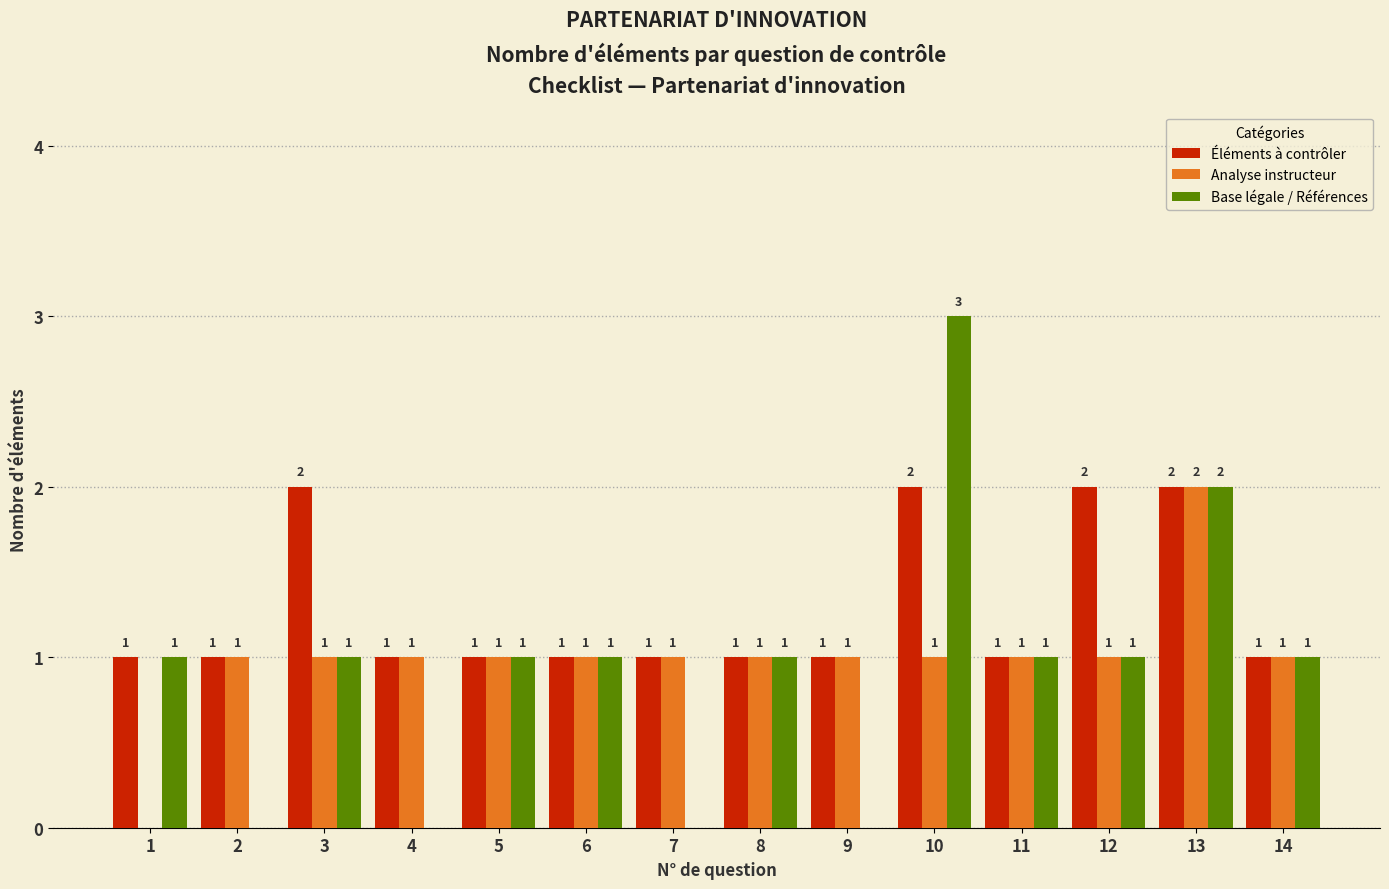

How many distinct data groups are displayed?

3